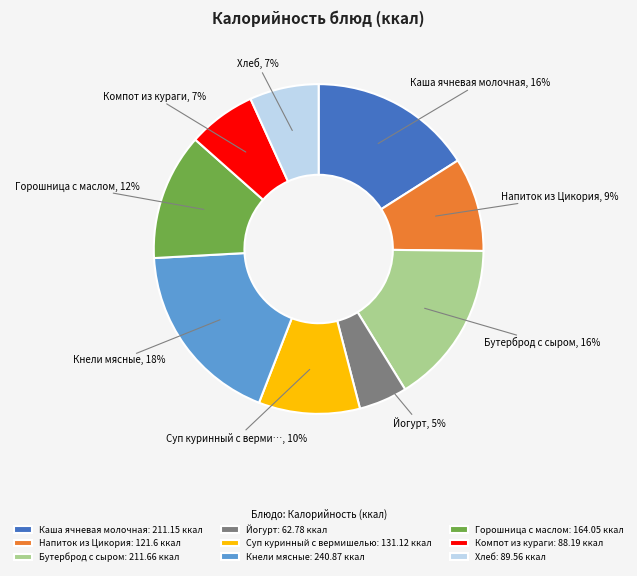

To the nearest percent, what percentage of the pie is Горошница с маслом?

12%